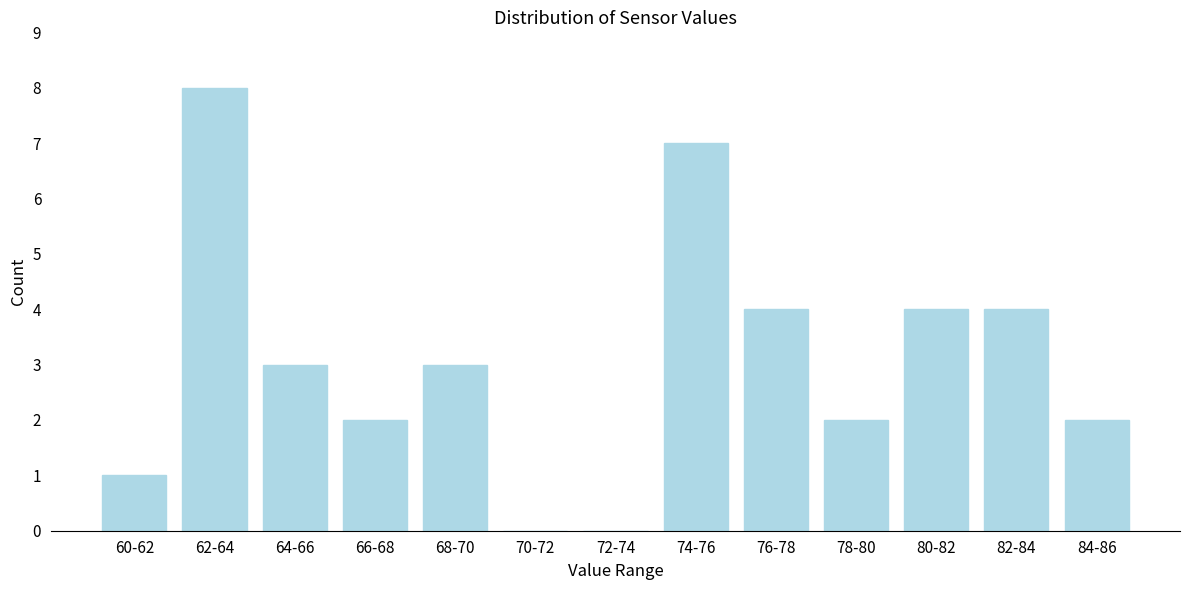

Reading right to left, extract all data points from this chart.

84-86=2	82-84=4	80-82=4	78-80=2	76-78=4	74-76=7	72-74=0	70-72=0	68-70=3	66-68=2	64-66=3	62-64=8	60-62=1